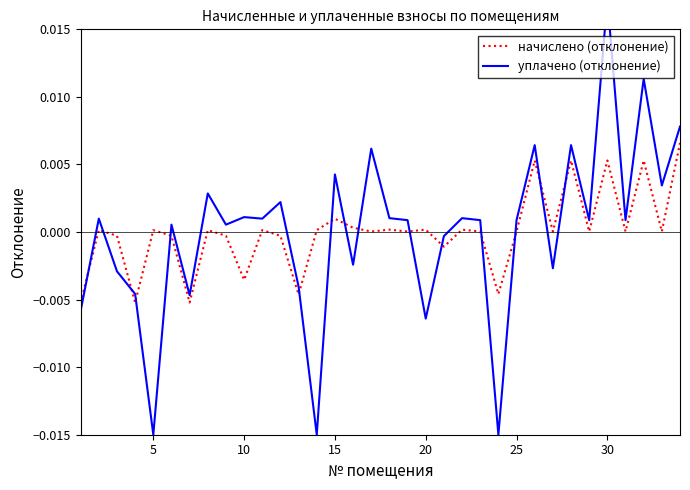

What are all the series names shown in the legend?

начислено (отклонение), уплачено (отклонение)